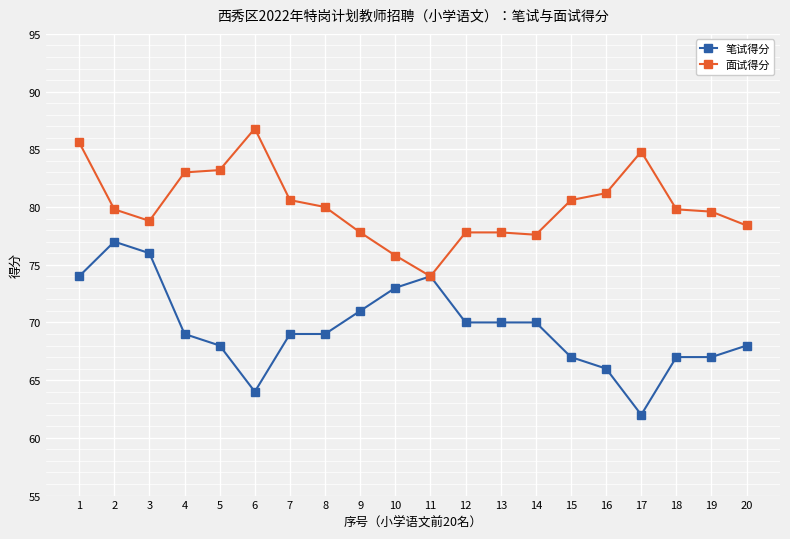

Read the 笔试得分 value at 4.

69.0